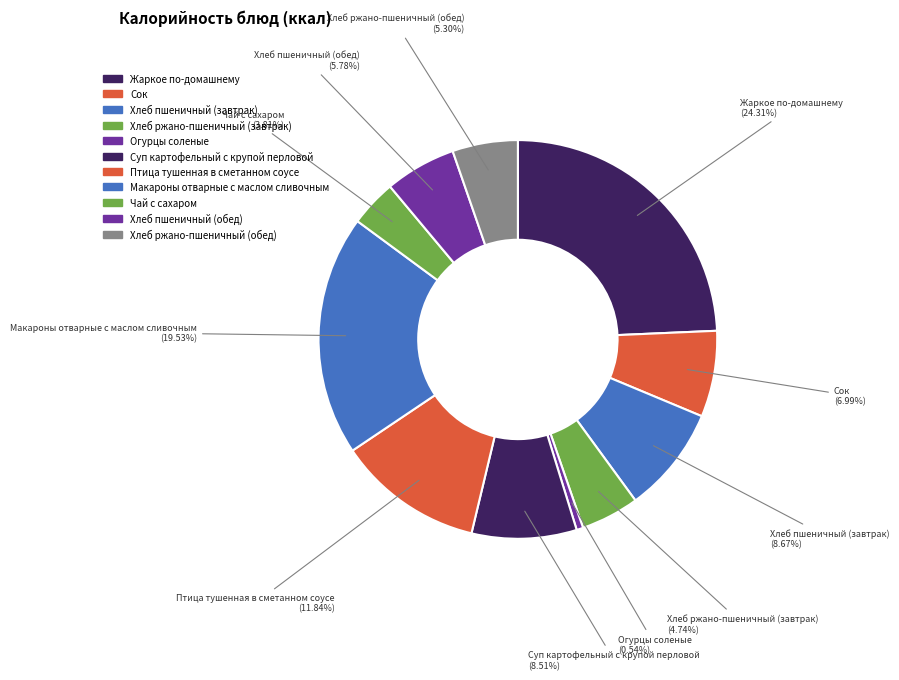

Does Сок represent more than half of the total?

No